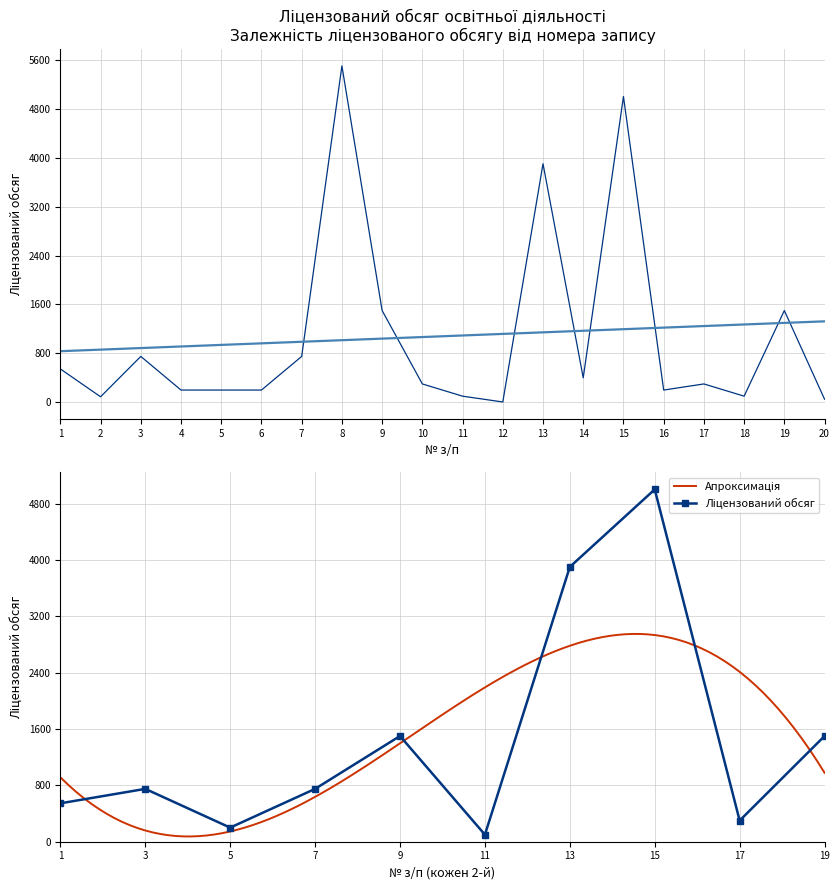

Which has a higher value, 16 or 18?

16